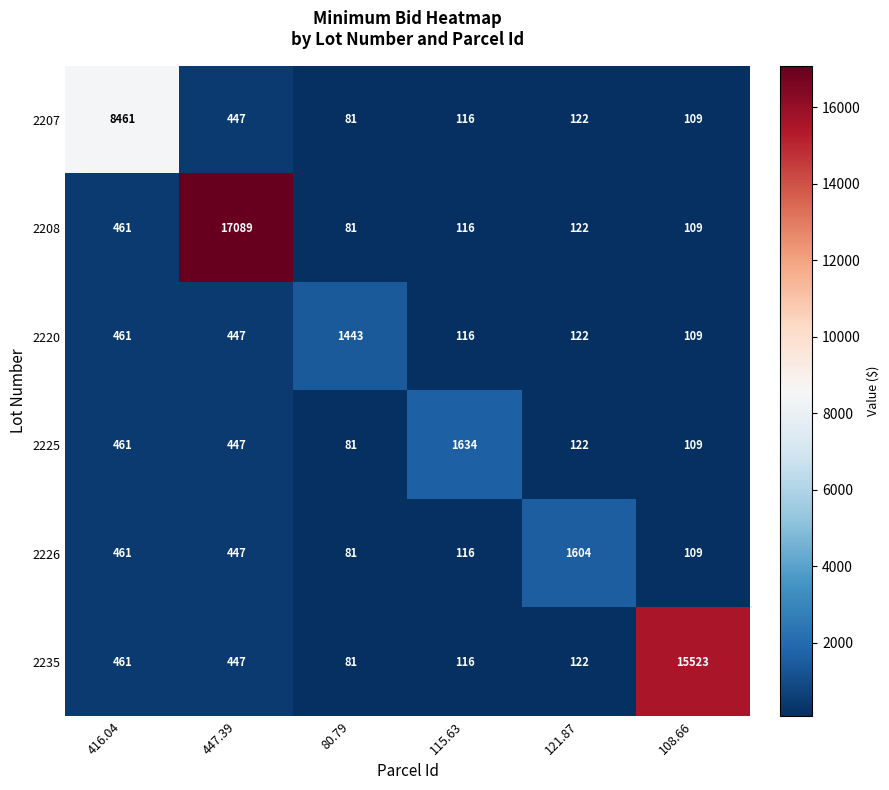

At which label is 2235 closest to 7802?

416.04